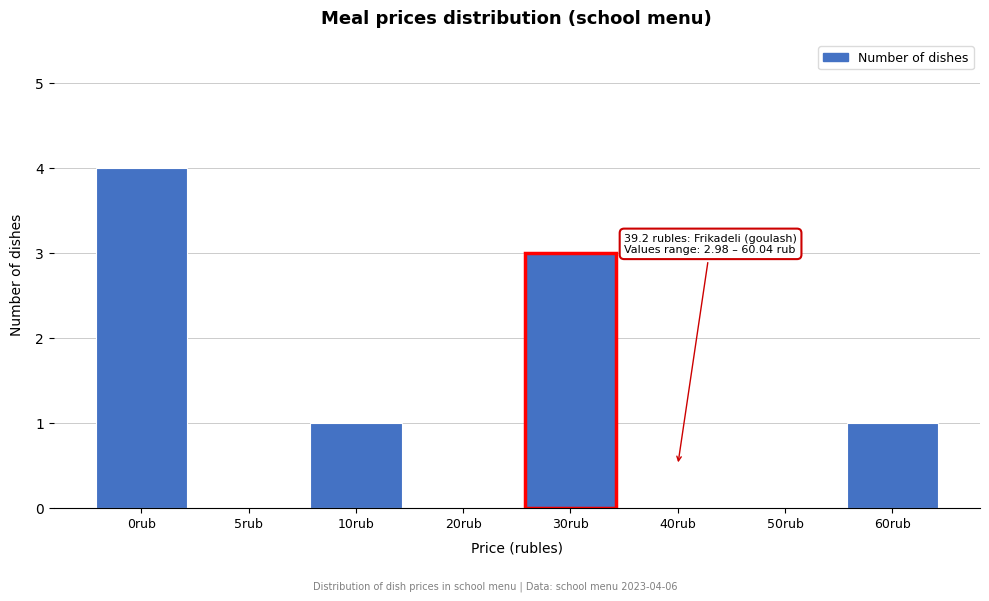

Reading right to left, what are all the values shown in this chart?

60rub=1	50rub=0	40rub=0	30rub=3	20rub=0	10rub=1	5rub=0	0rub=4